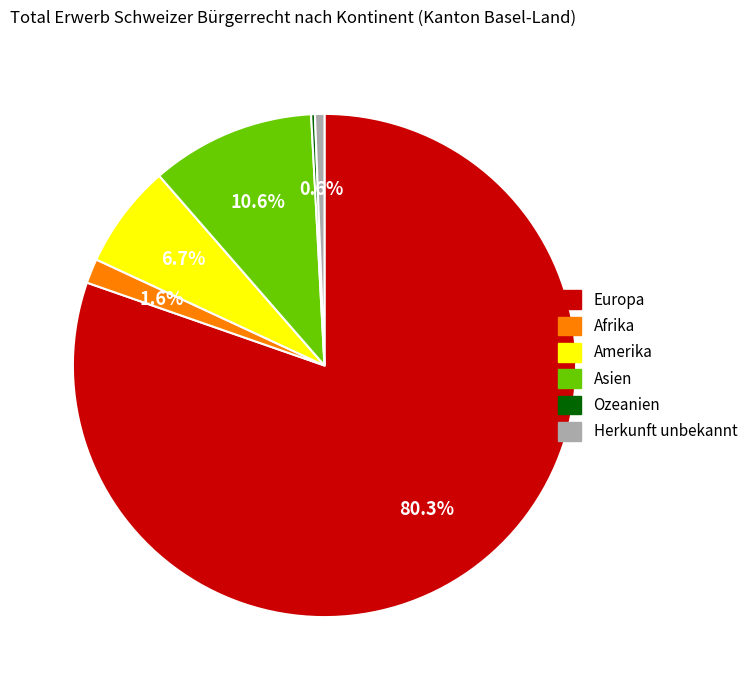

Is the sum of Europa and Afrika greater than half?

Yes